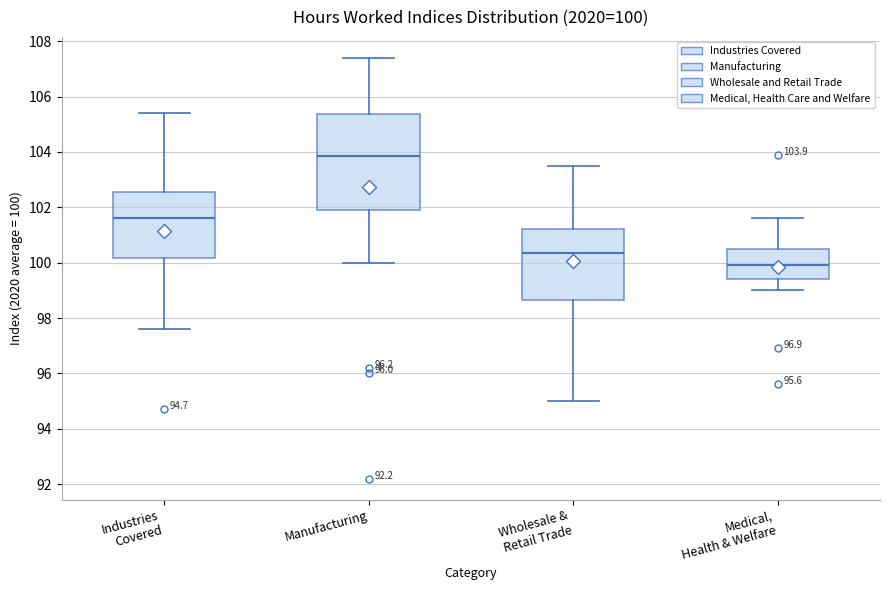

Which box has the highest median line?

Manufacturing